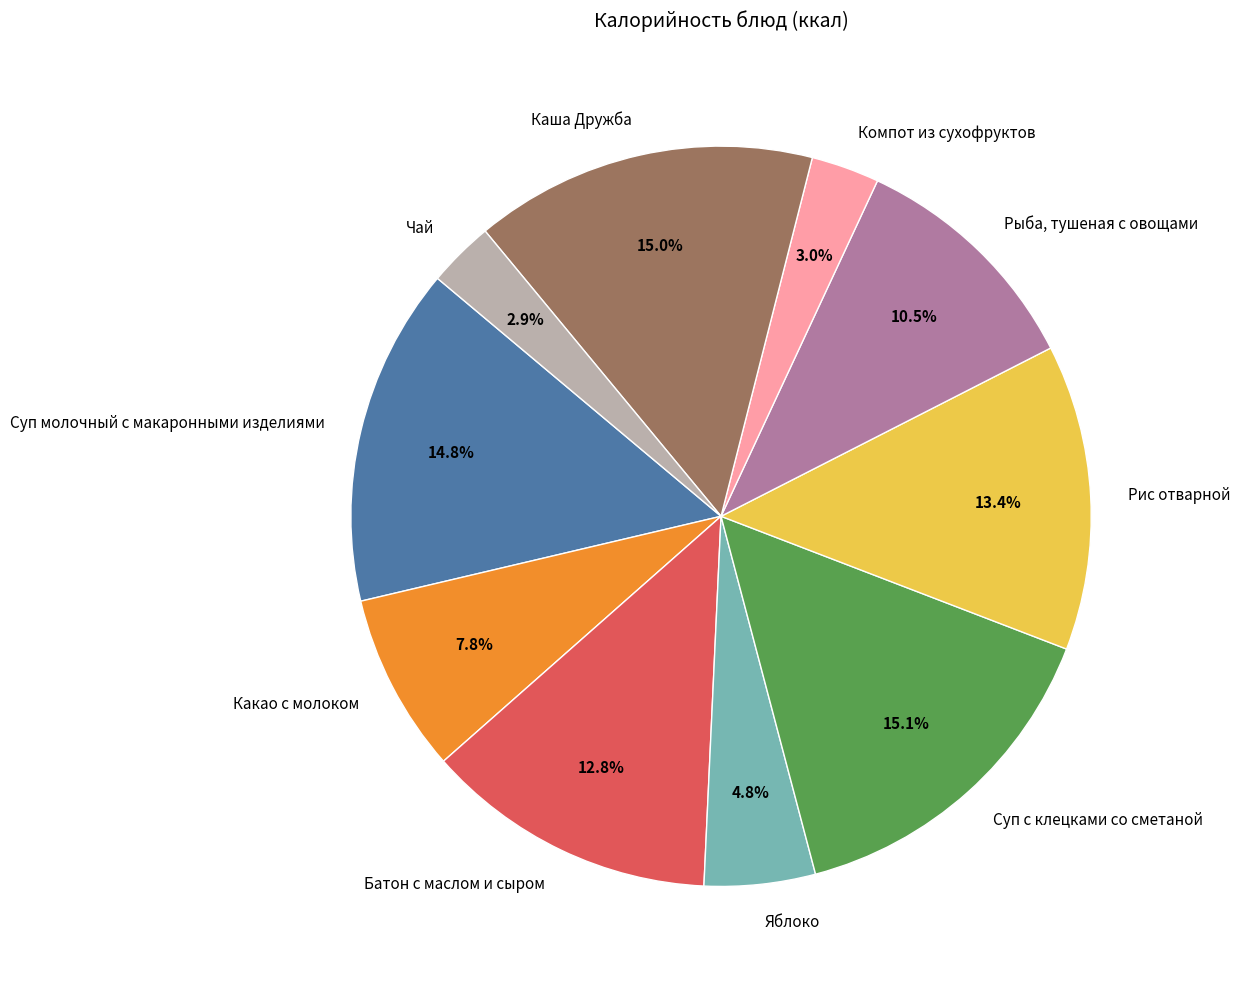

Is there any slice that represents more than half of the pie?

No